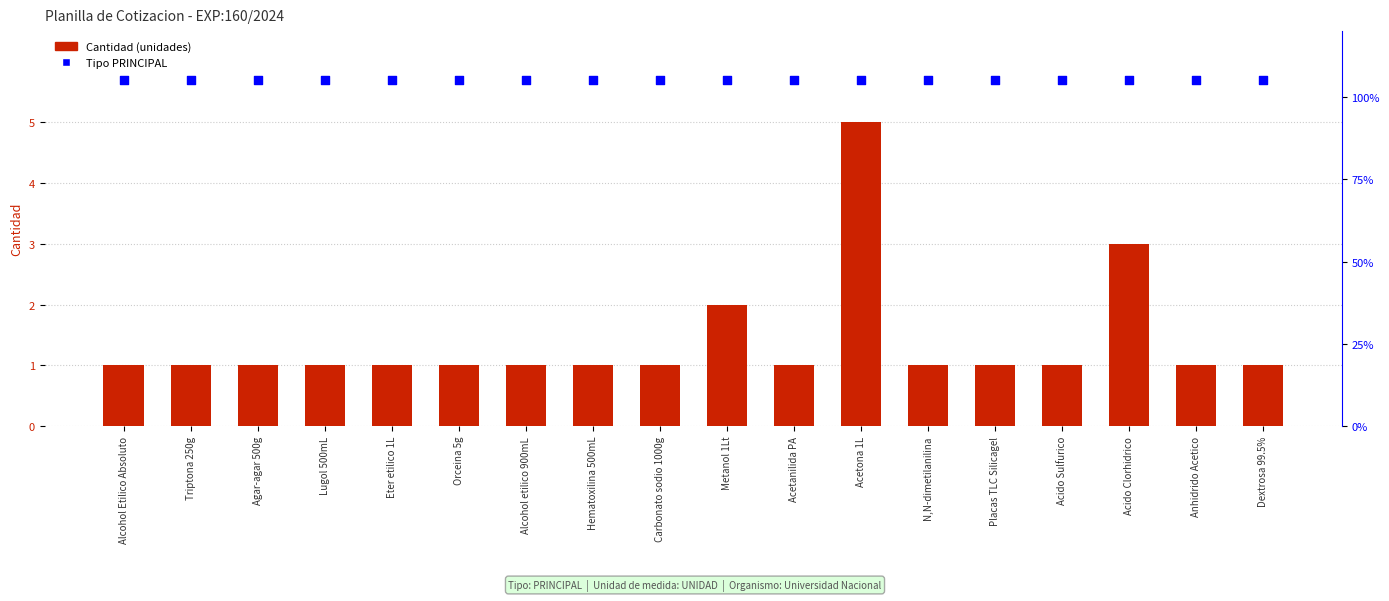

What are all the series names shown in the legend?

Cantidad, Tipo PRINCIPAL